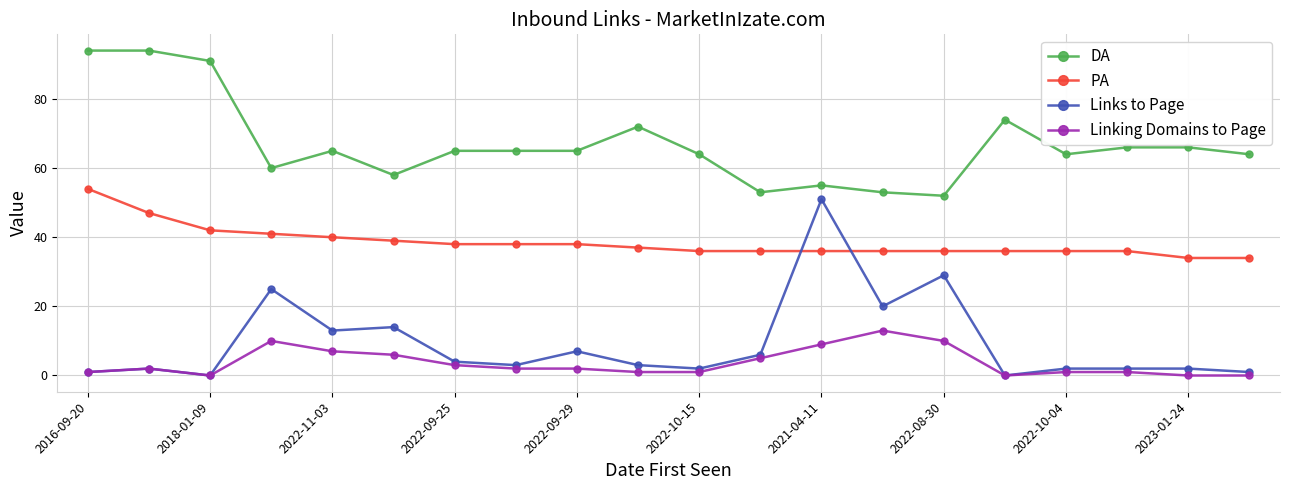

True or false: Linking Domains to Page and PA cross at least once.

False